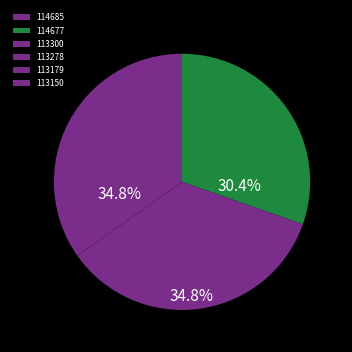

Does 113150 account for over 50% of the chart?

No